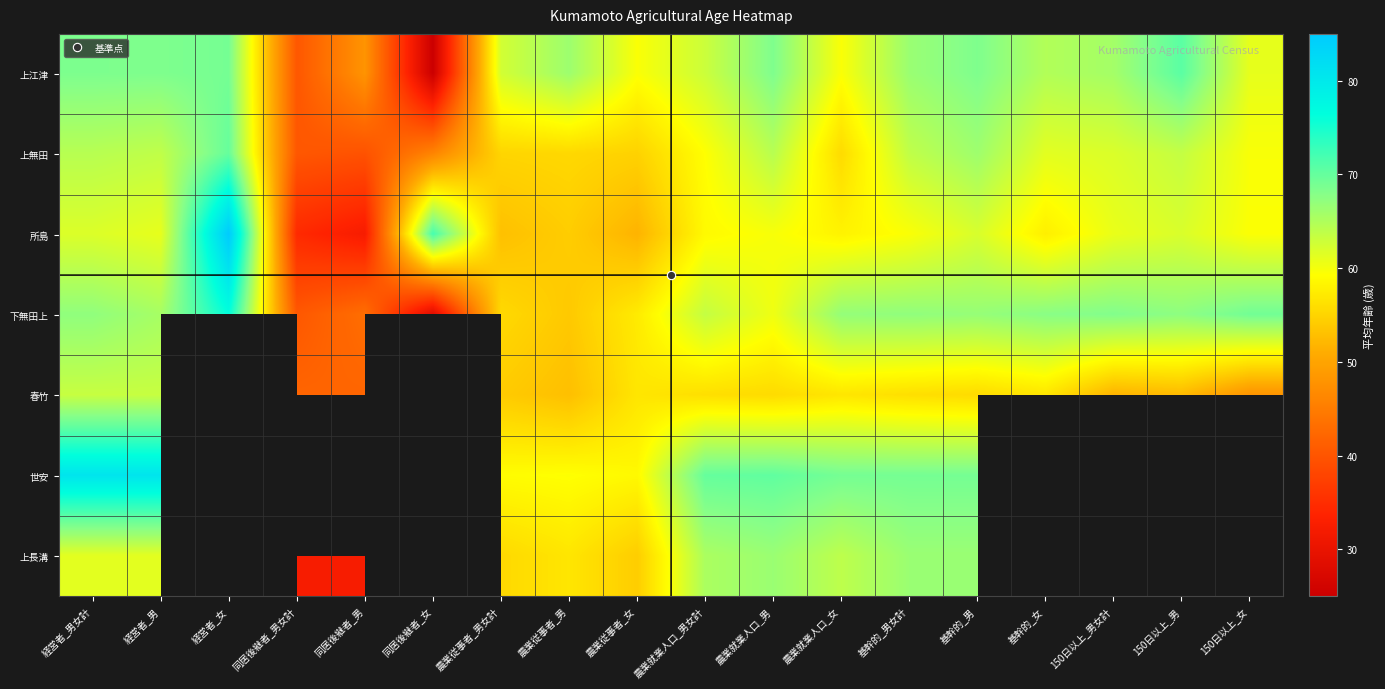

Between 農業従事者_男 and 150日以上_女, which is larger?

農業従事者_男